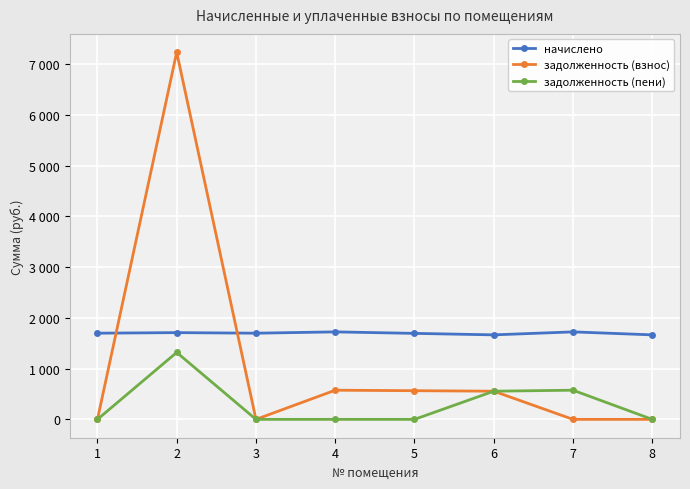

What are all the series names shown in the legend?

начислено, задолженность (взнос), задолженность (пени)